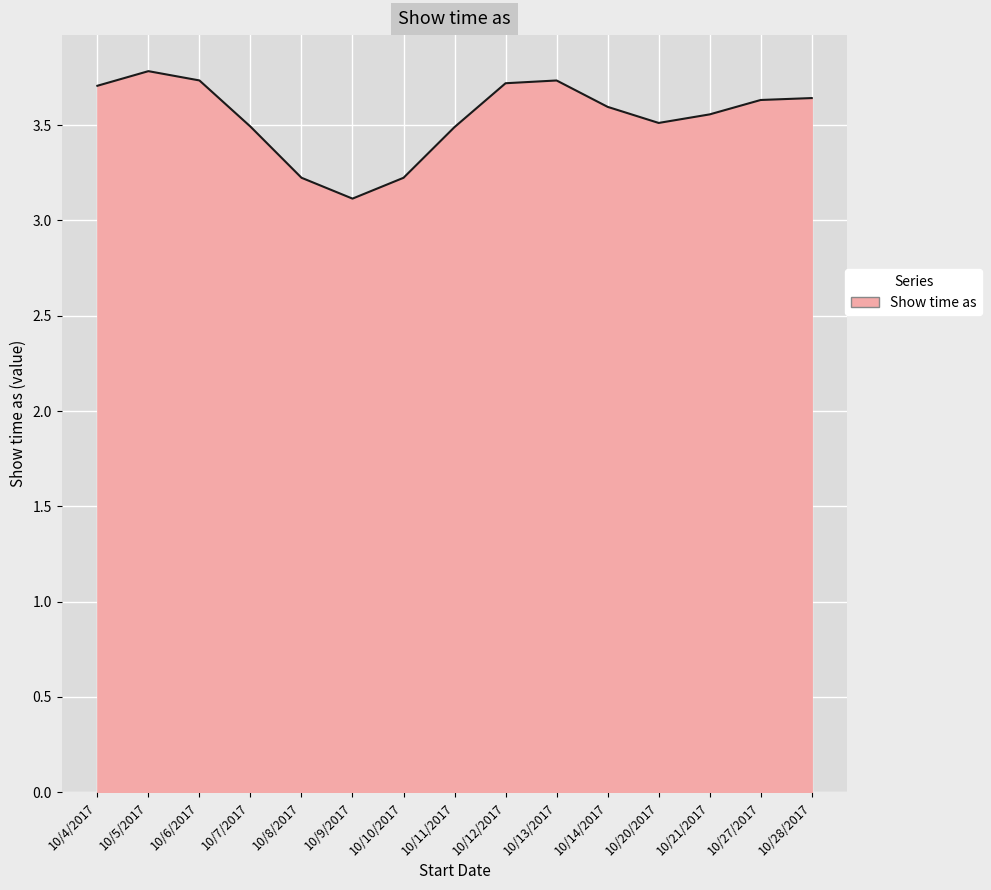

What is the ratio of the value at 10/12/2017 to the value at 10/9/2017?

1.2